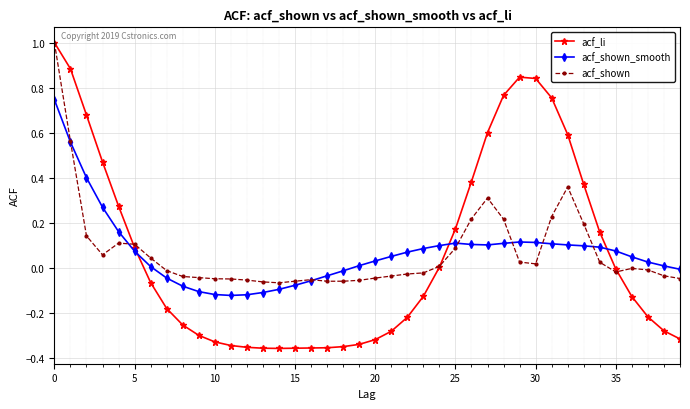

What are all the series names shown in the legend?

acf_li, acf_shown_smooth, acf_shown